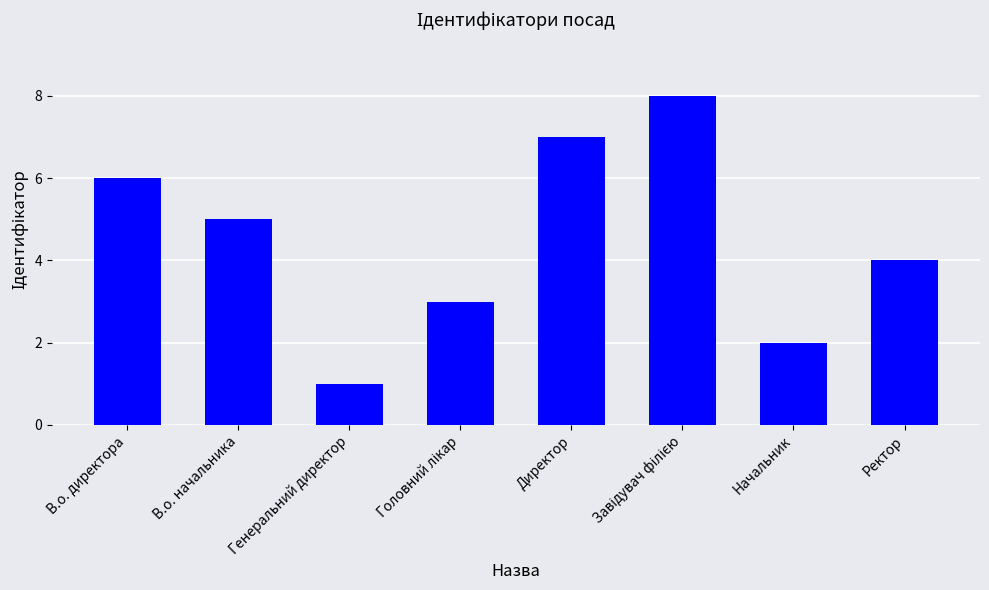

How many distinct data groups are displayed?

1